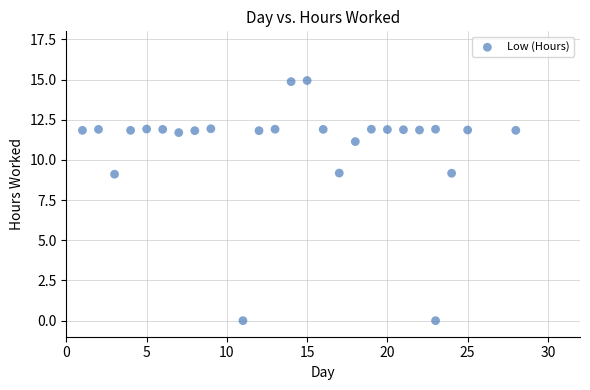

What is the range of Y values (max minus min)?

14.9